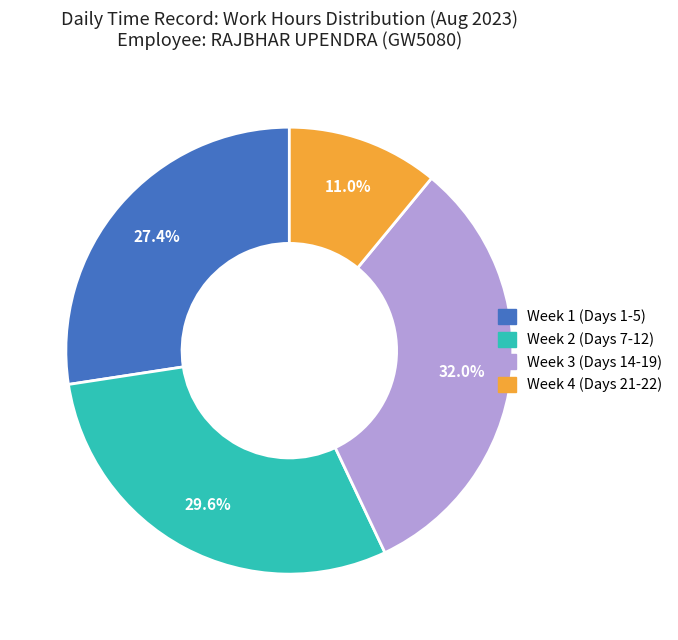

Does any single category account for the majority?

No